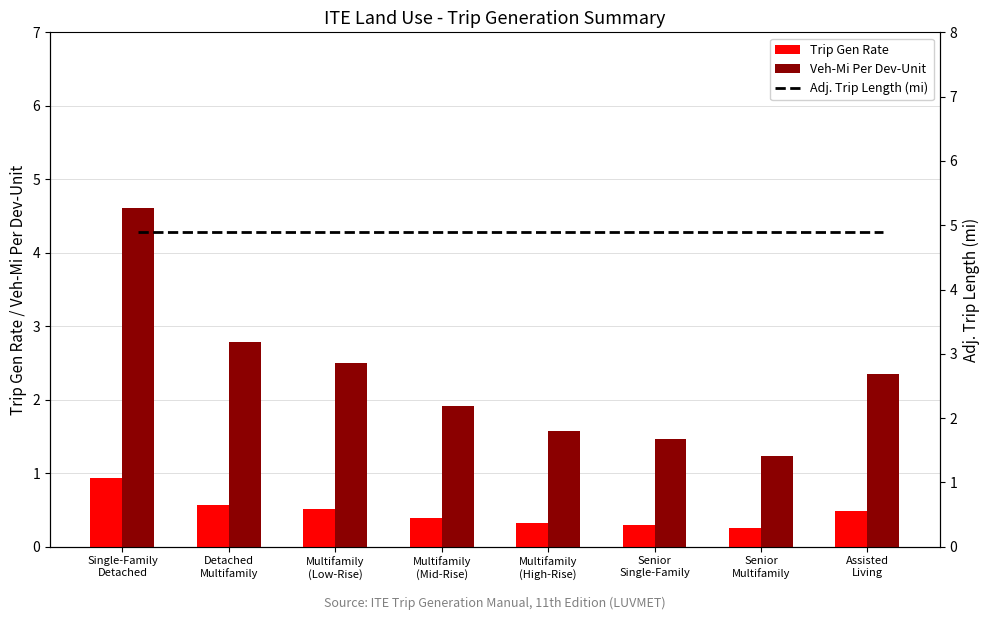

What is the difference between the maximum and minimum values in the Veh-Mi Per Dev-Unit series?

3.4